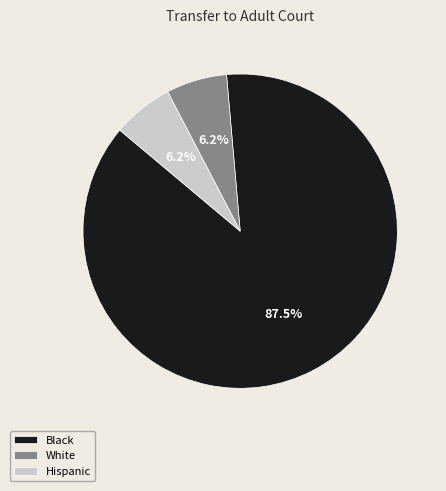

What is the largest slice in the pie chart?

Black